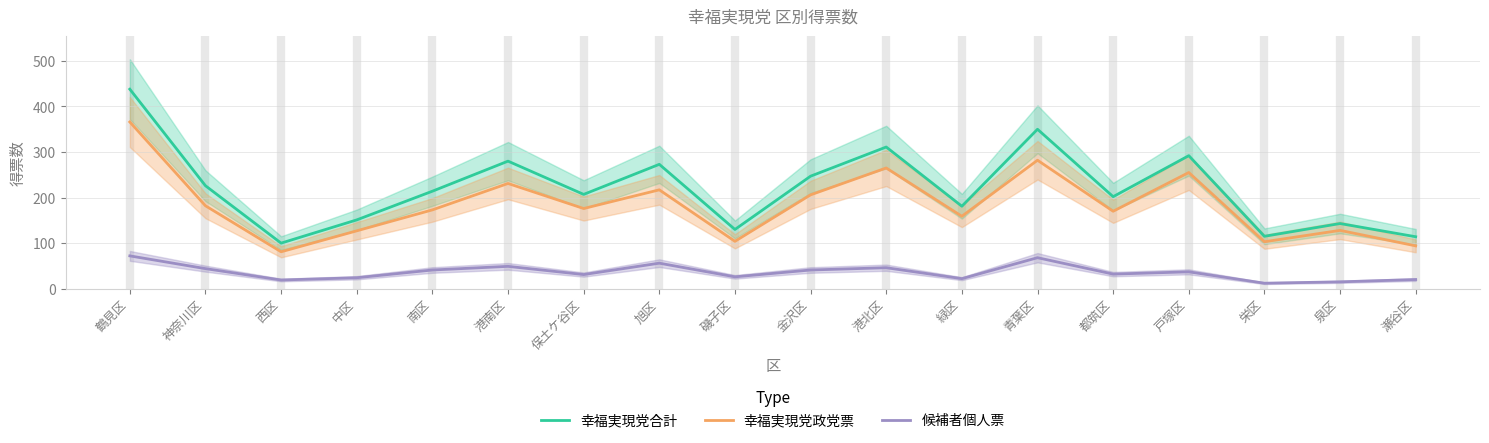

What is the lowest value of the 幸福実現党合計 series?

100